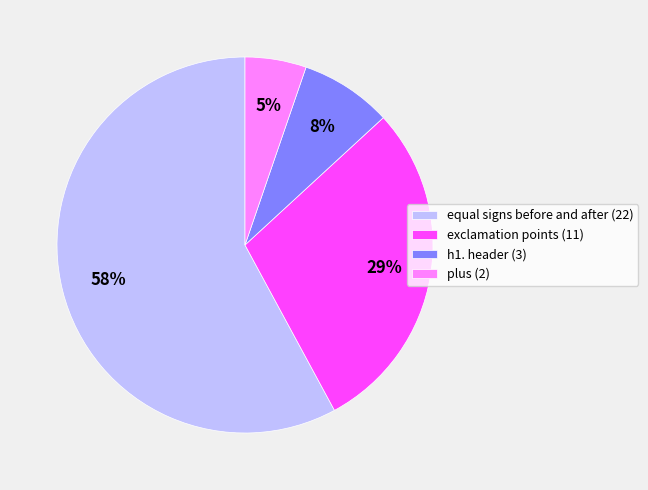

Is equal signs before and after (22) the majority of the pie?

Yes